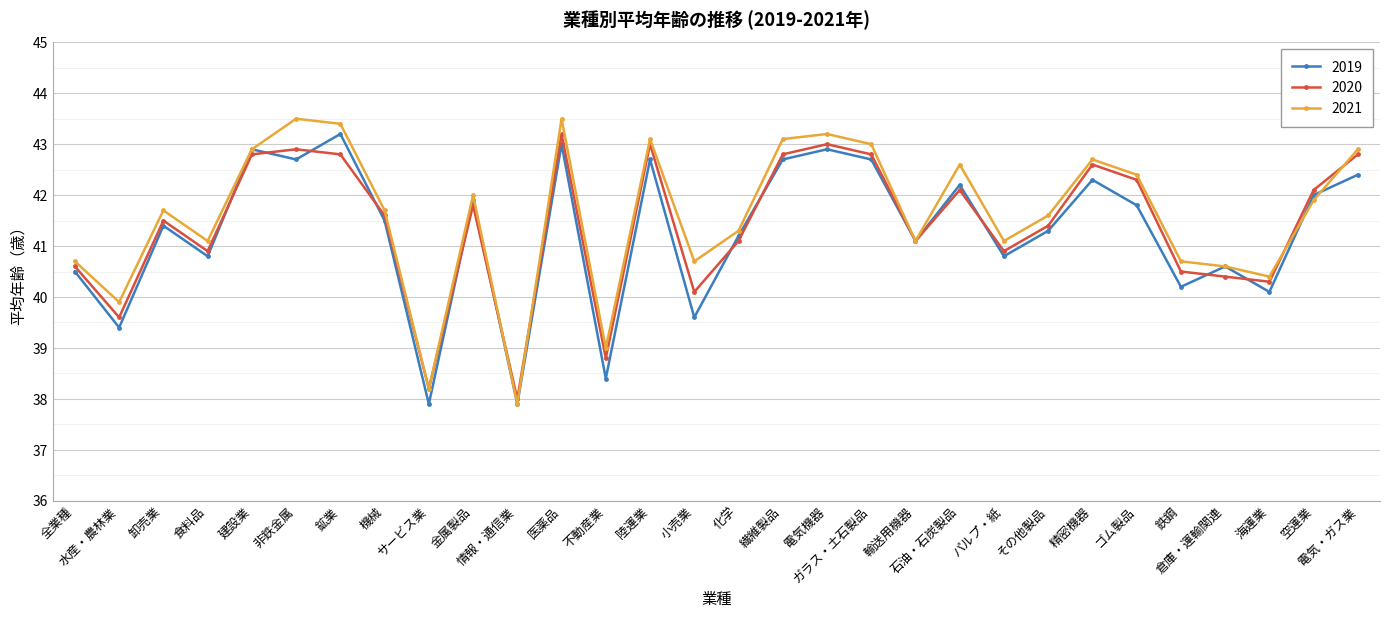

What is the maximum value shown in the chart?

43.5